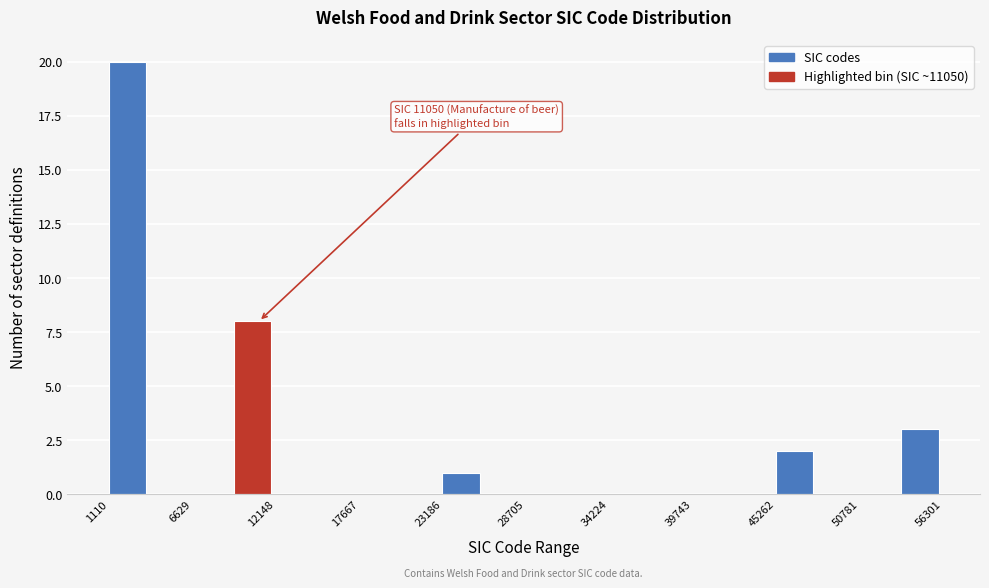

Read against the x-axis, roughly where is the centre of the tallest bar?

2000